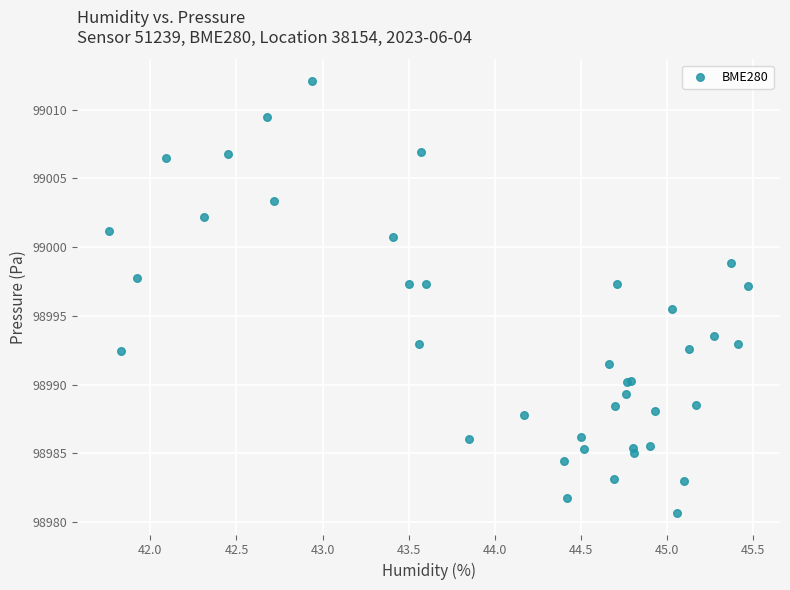

What Y value in the scatter plot is closest to 98996?

98995.5